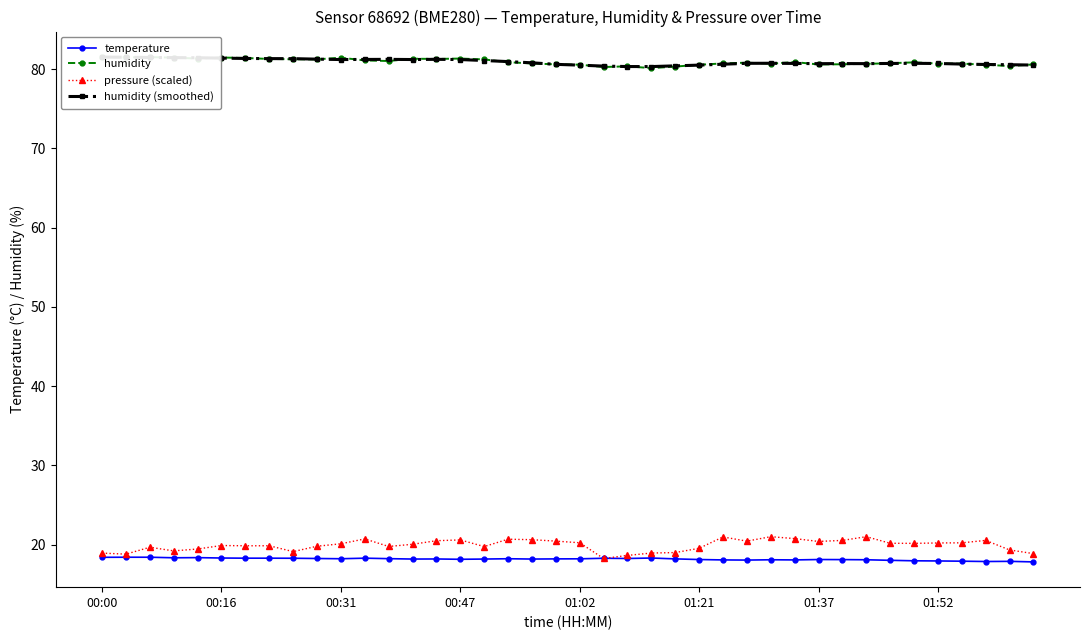

The value of temperature at 00:00 is 18.4. True or false?

True